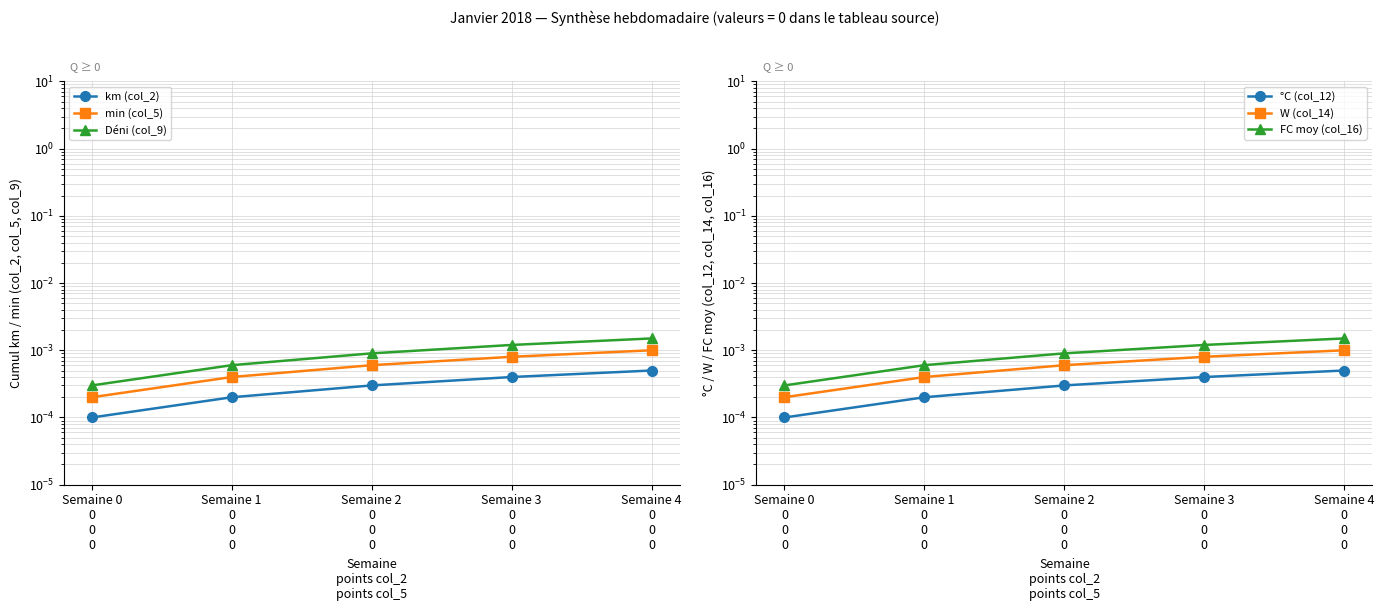

At which category is the sum across all series the highest?

Semaine 4
0
0
0